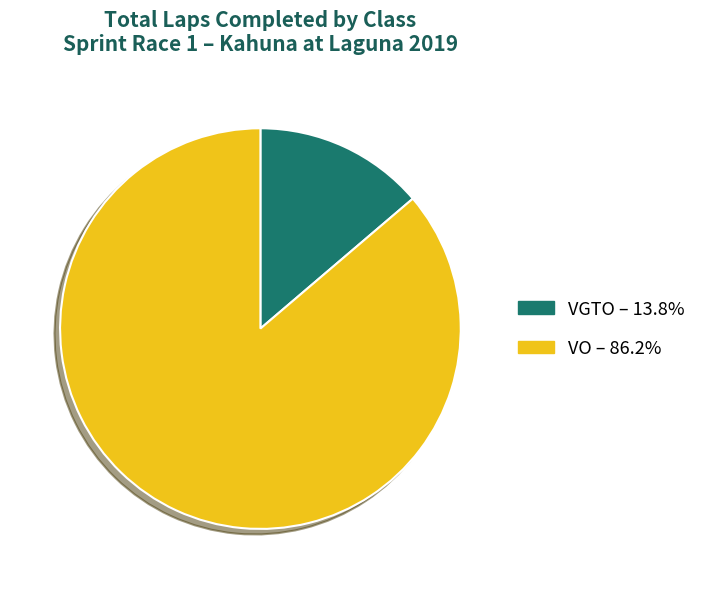

Combined, do VGTO and VO account for over 50%?

Yes